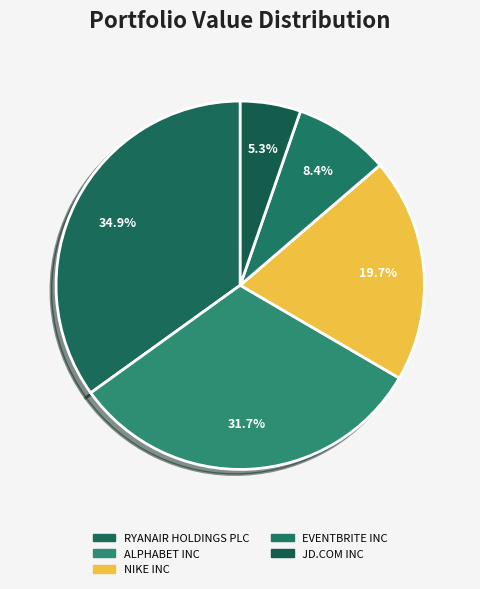

What is the total percentage of NIKE INC and JD.COM INC?

25.0%